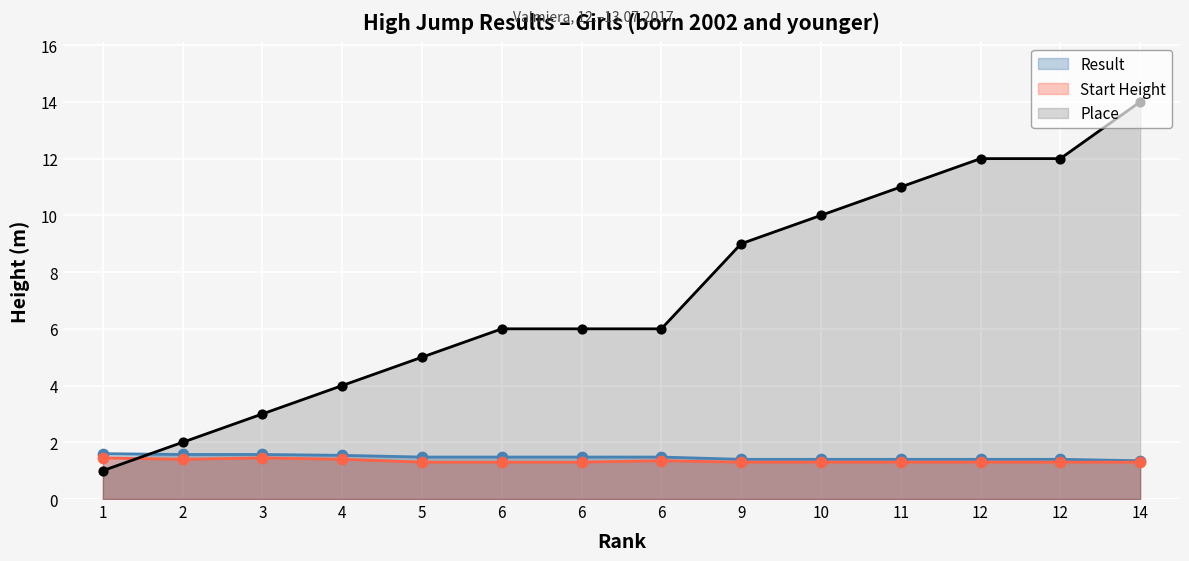

What is the total value across all series at 6?

8.8